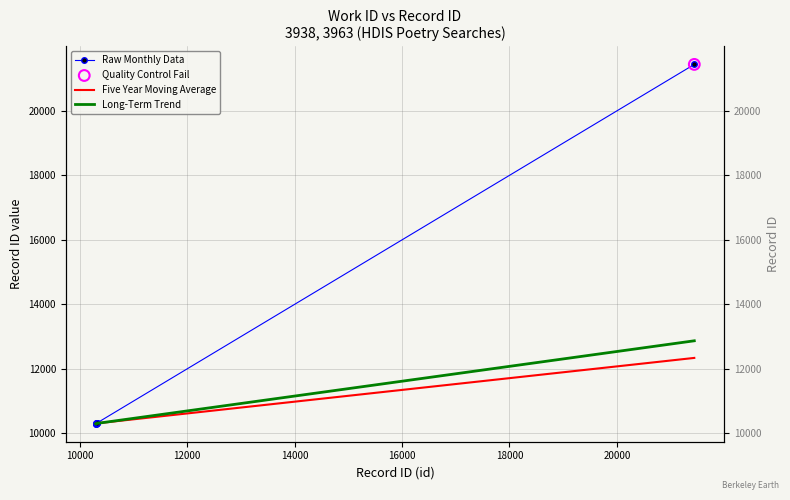

Is the value of Long-Term Trend at 18000 greater than the value of Raw Monthly Data at 8000?

Yes